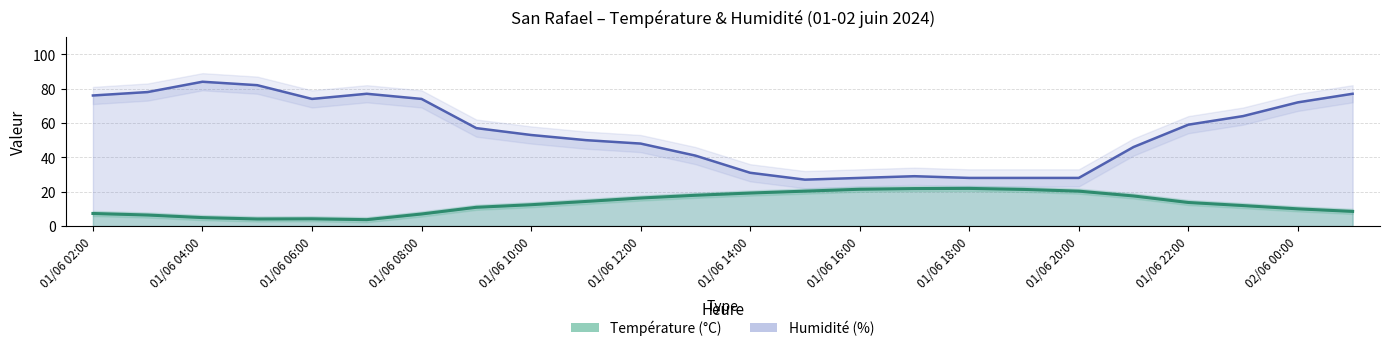

Is it true that Température (ºC) equals 17.9 at 01/06 13:00?

True